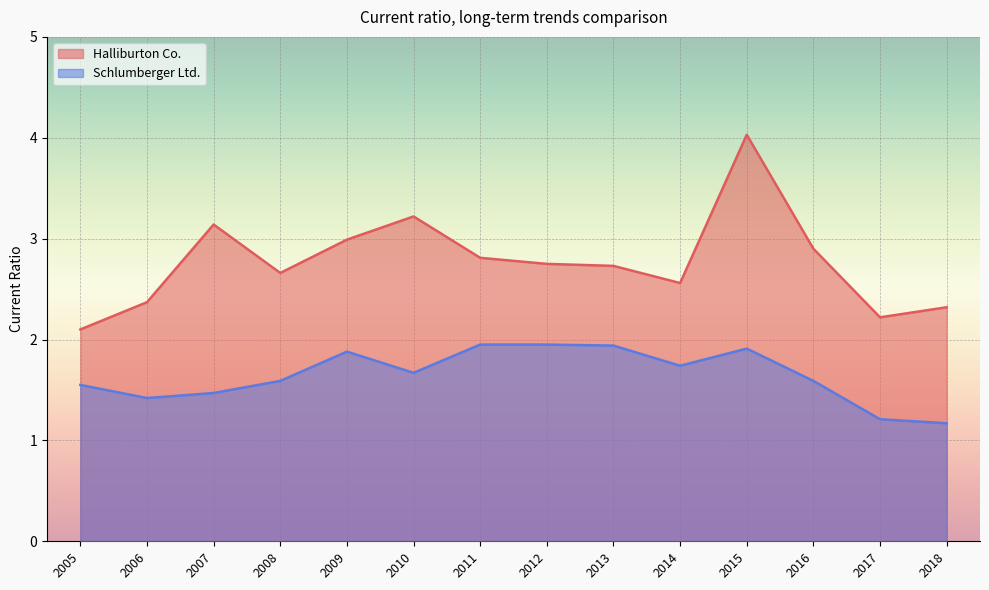

The Schlumberger Ltd. series shows 2.4 at 2016. True or false?

False